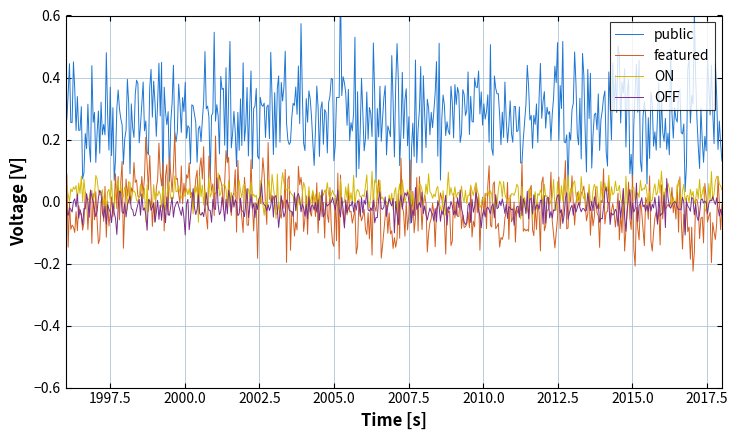

The value of featured at 2017 is -1. True or false?

False